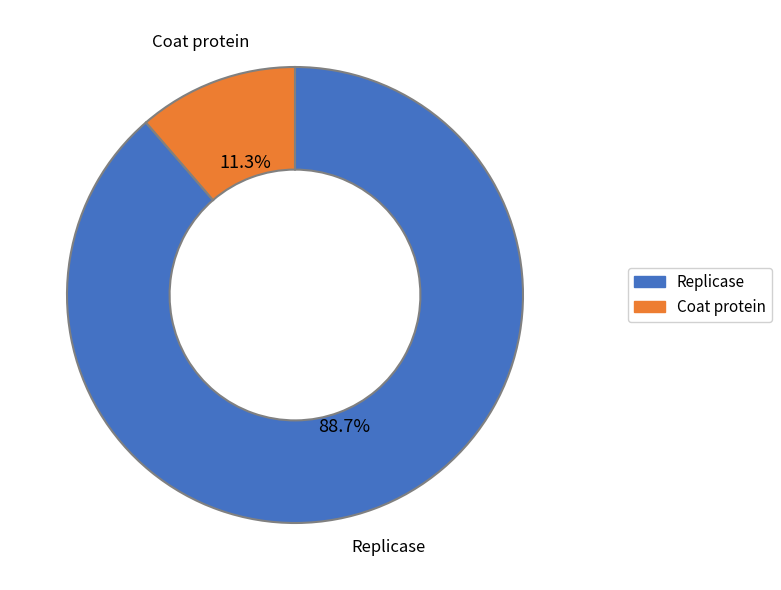

What is the majority slice?

Replicase